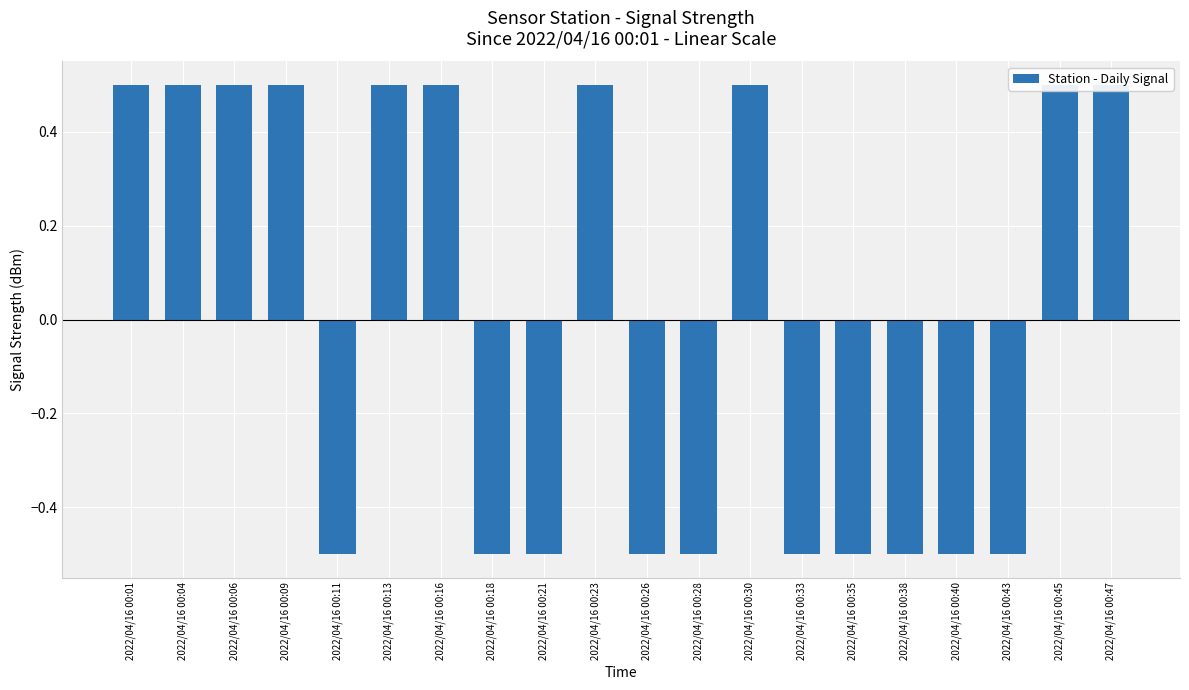

Count the number of values greater than 0.

10